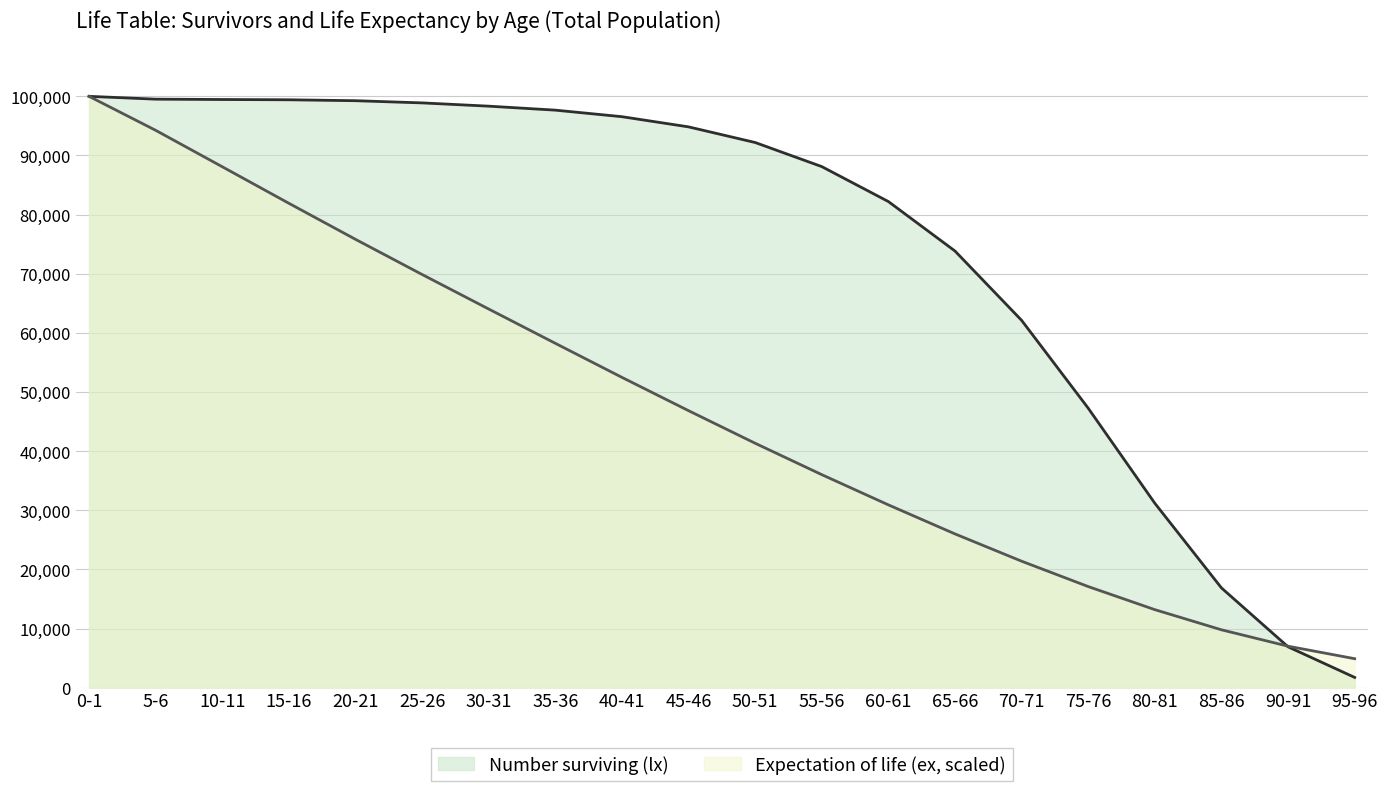

What is the spread (max minus min) of values at 70-71?

40724.2